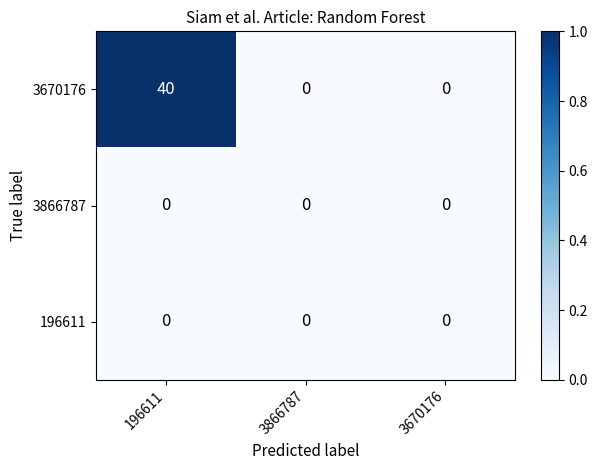

What is the sum of all 3670176 values?

40